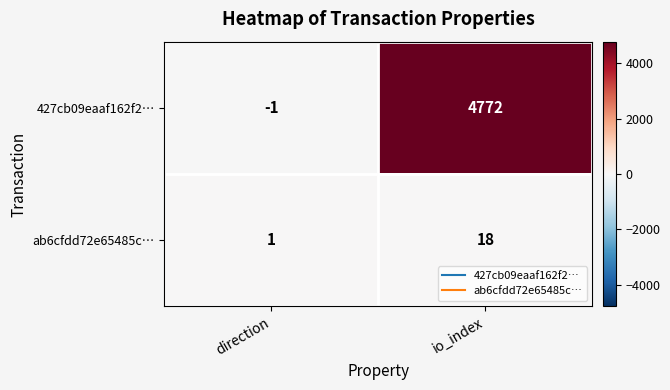

Reading left to right, list all the values displayed in this chart.

427cb09eaaf162f2…: direction=-1	io_index=4772
ab6cfdd72e65485c…: direction=1	io_index=18